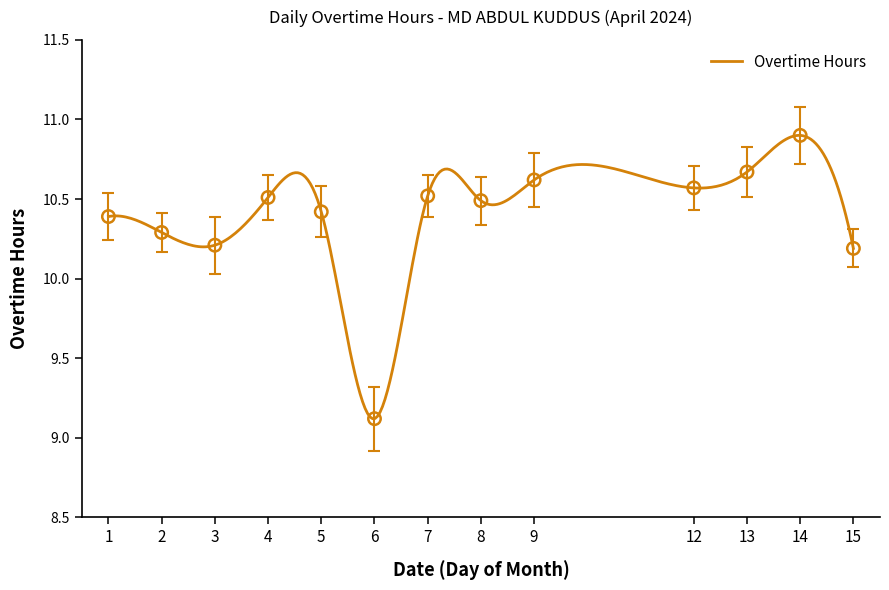

Approximately how many times larger is the value at 9 compared to 2?

1.0